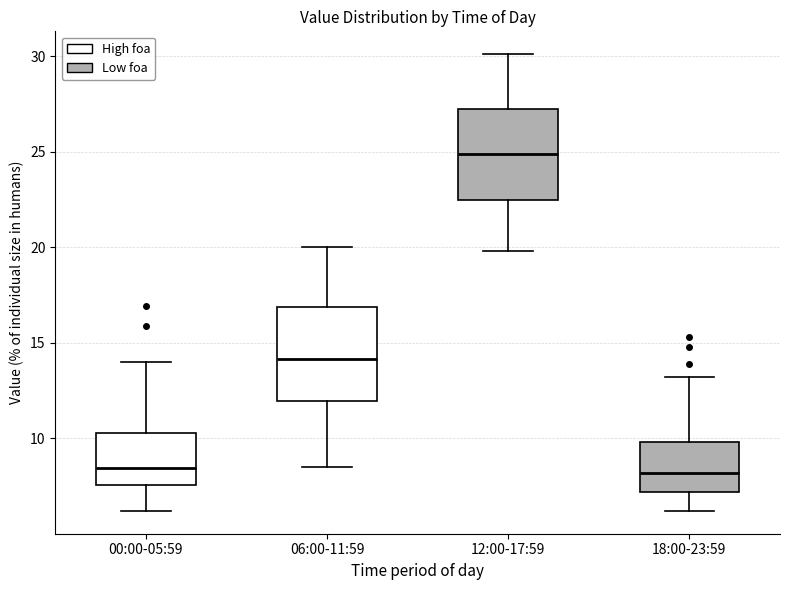

Which box has the highest median line?

12:00-17:59